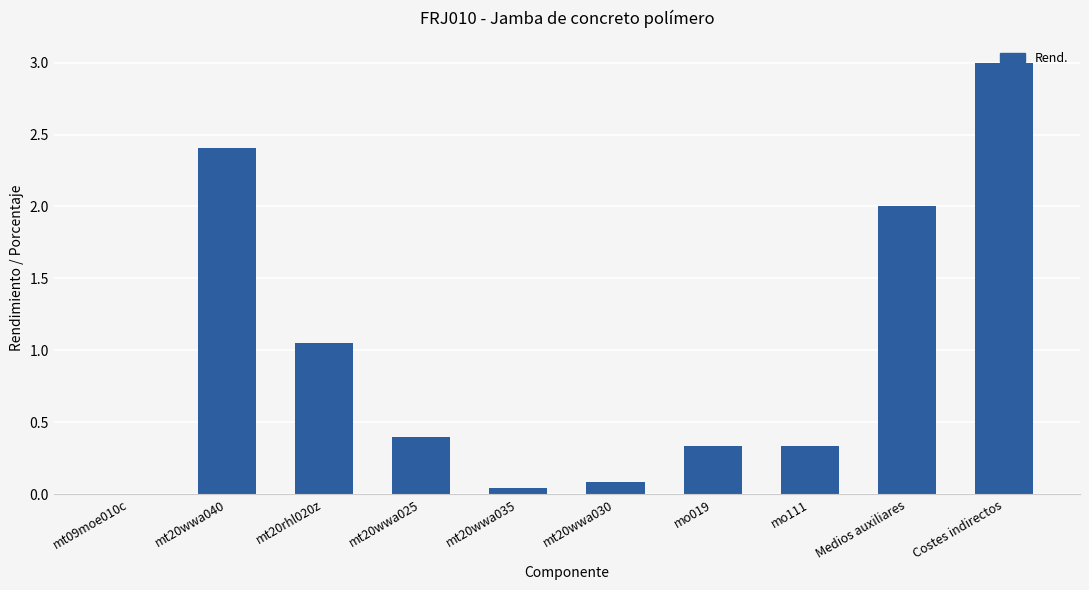

Where is the data nearest to the value 1?

mt20rhl020z